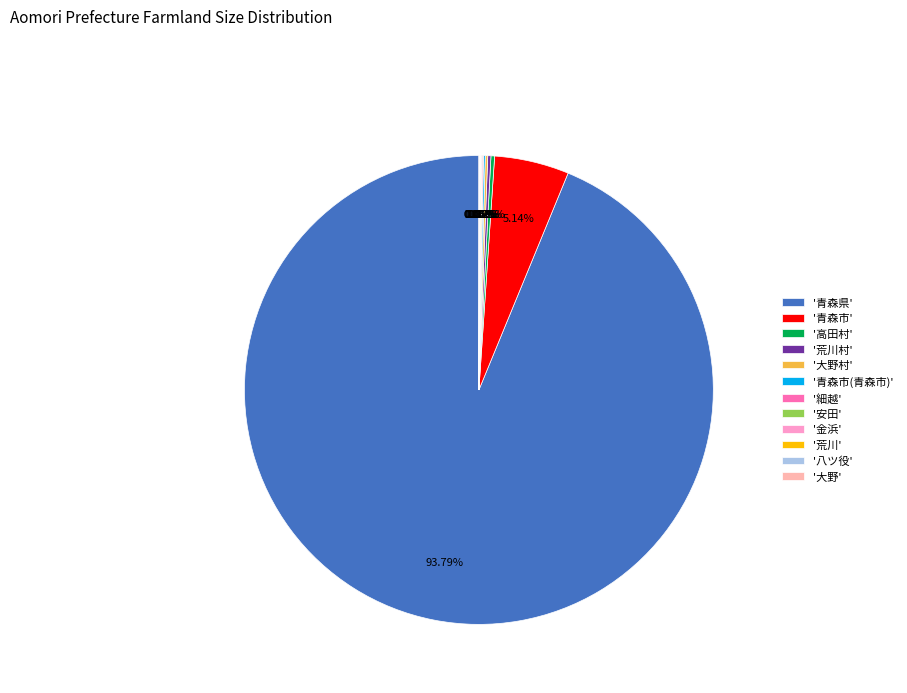

Is '青森県' the majority of the pie?

Yes